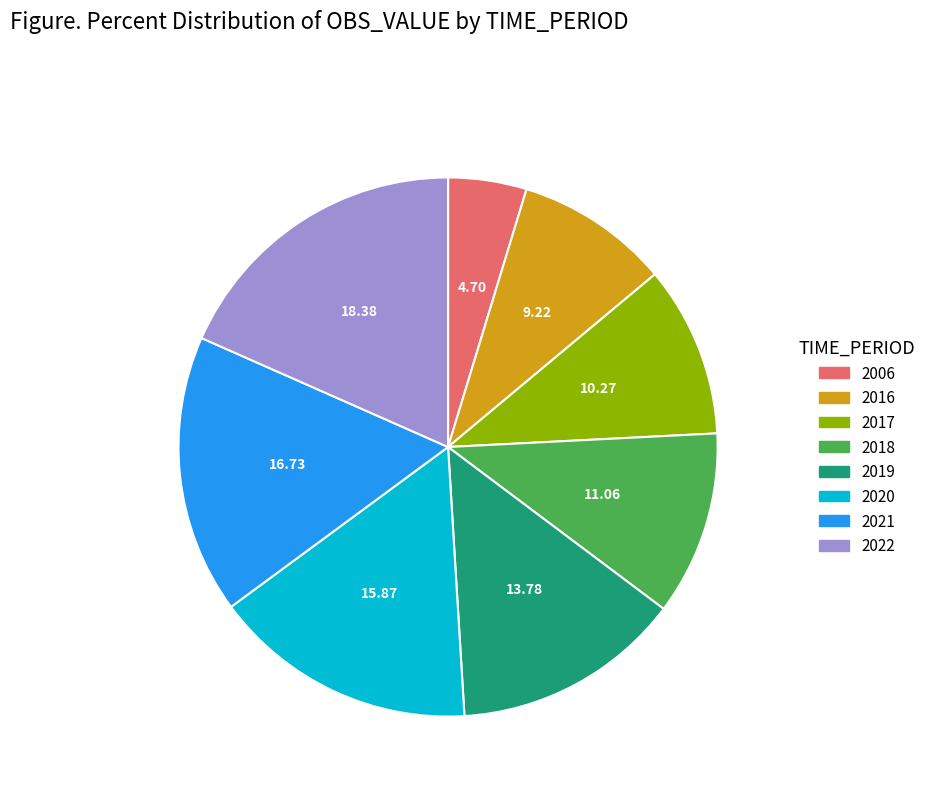

Rank the categories by value from highest to lowest.

2022, 2021, 2020, 2019, 2018, 2017, 2016, 2006